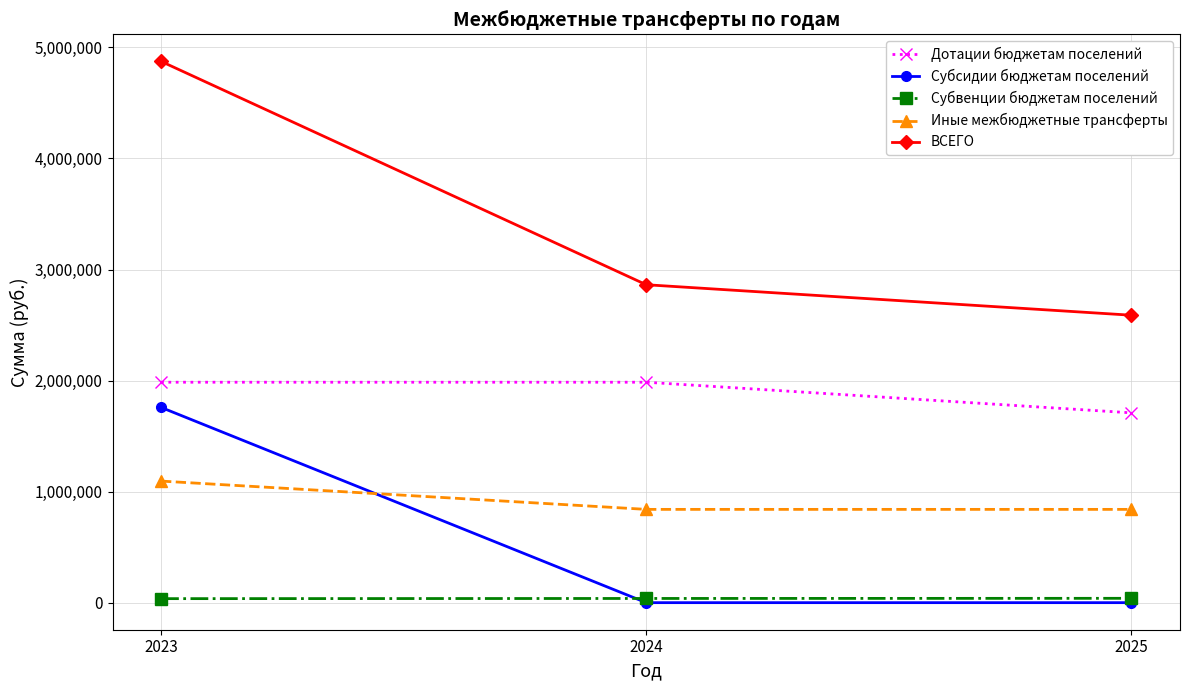

List the series in order of their peak value, lowest first.

Субвенции бюджетам поселений, Иные межбюджетные трансферты, Субсидии бюджетам поселений, Дотации бюджетам поселений, ВСЕГО